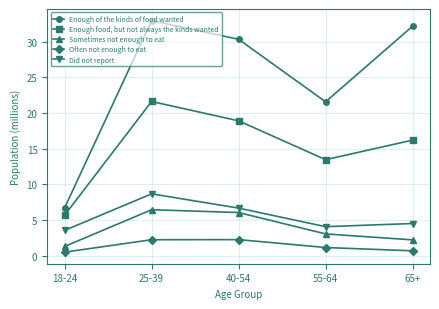

Is this an area chart (filled region under the line)?

No